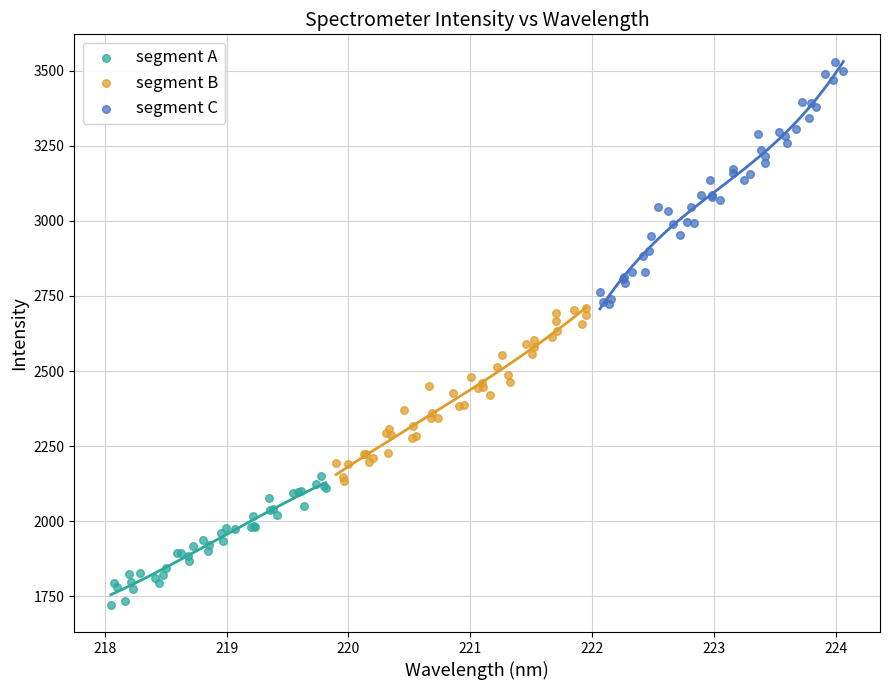

Which series contains the highest Y value?

segment C